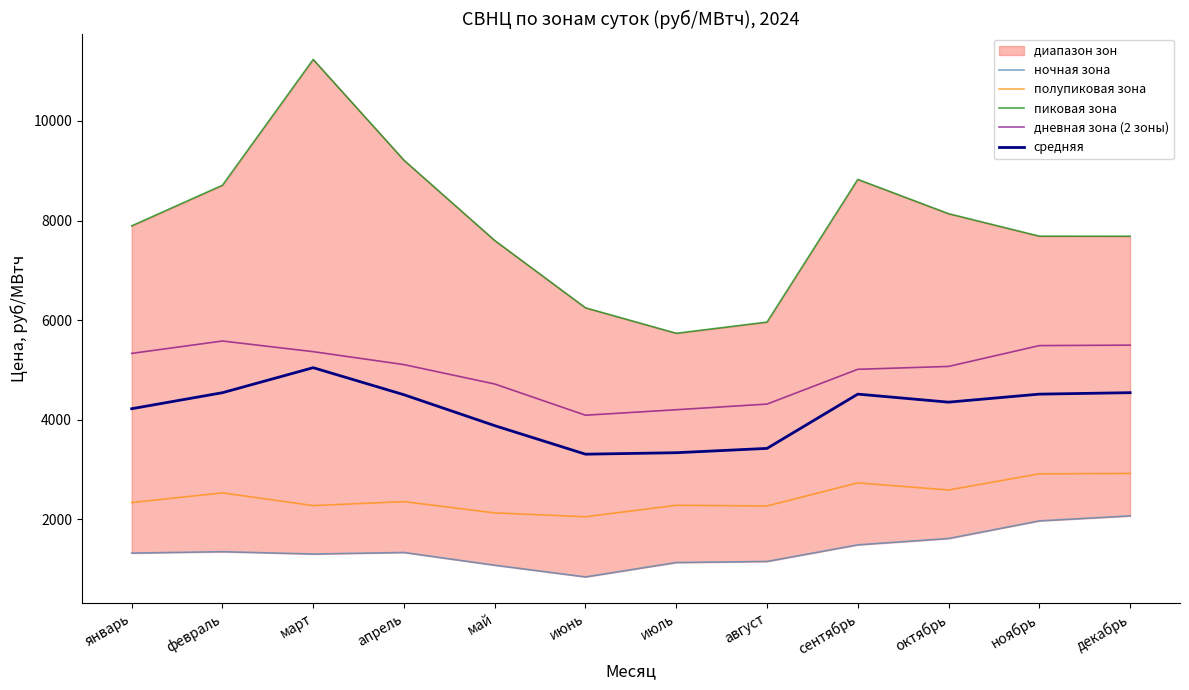

The ночная зона series shows 1744.4 at март. True or false?

False